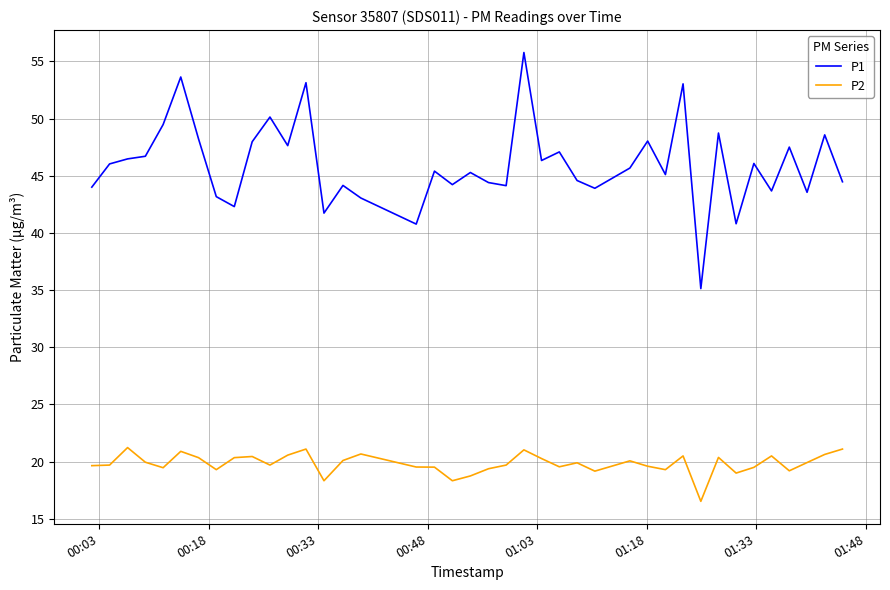

True or false: P1 and P2 cross at least once.

False